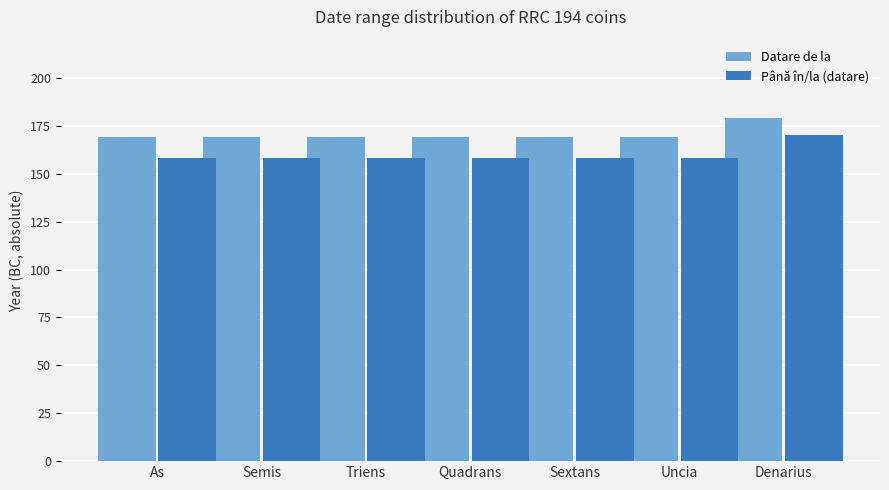

Are the bars horizontal?

No